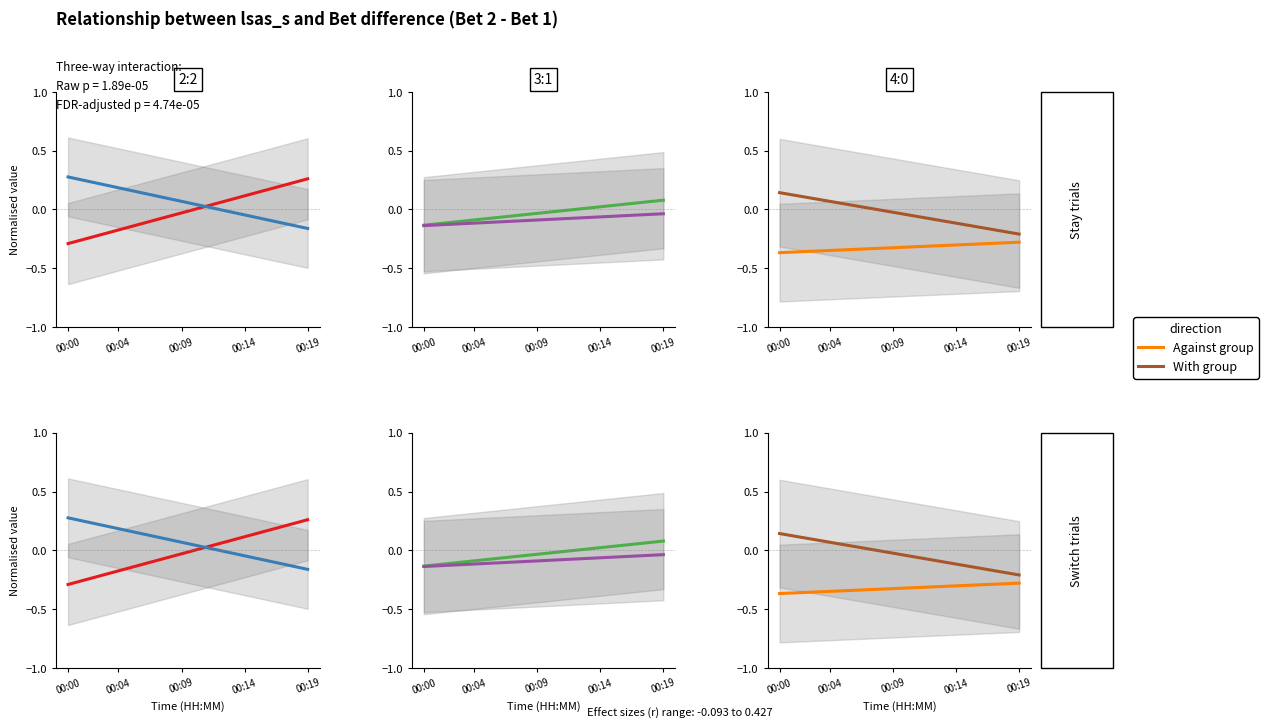

Where is Against group nearest to the value 0?

00:19